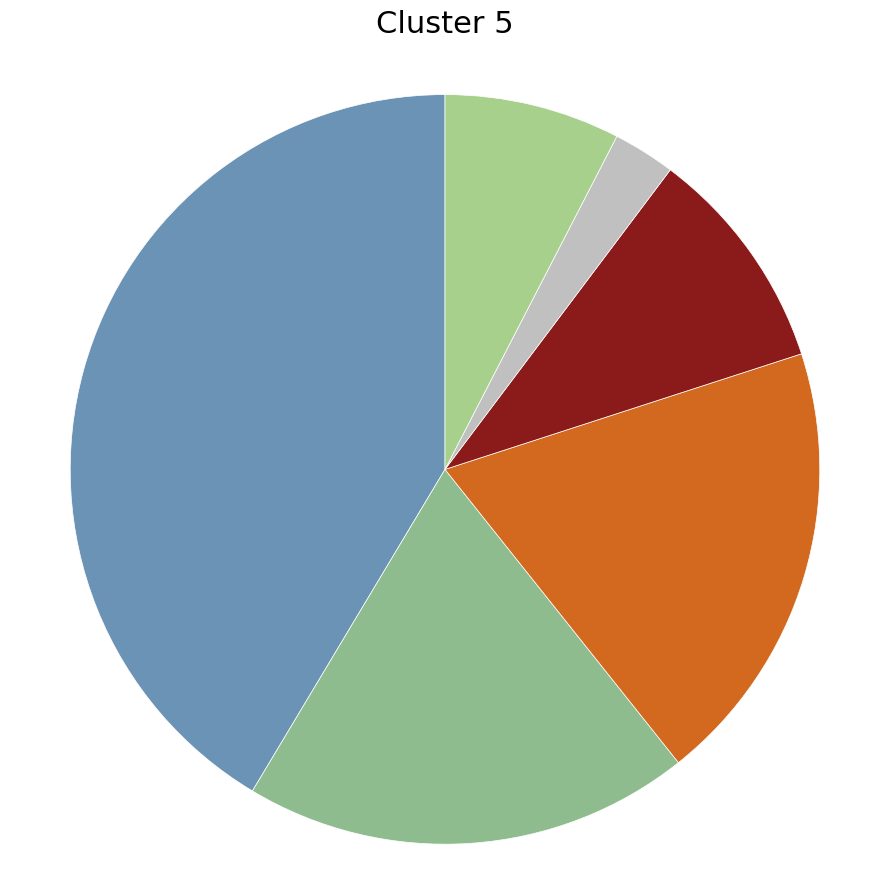

How many segments does this pie chart have?

6